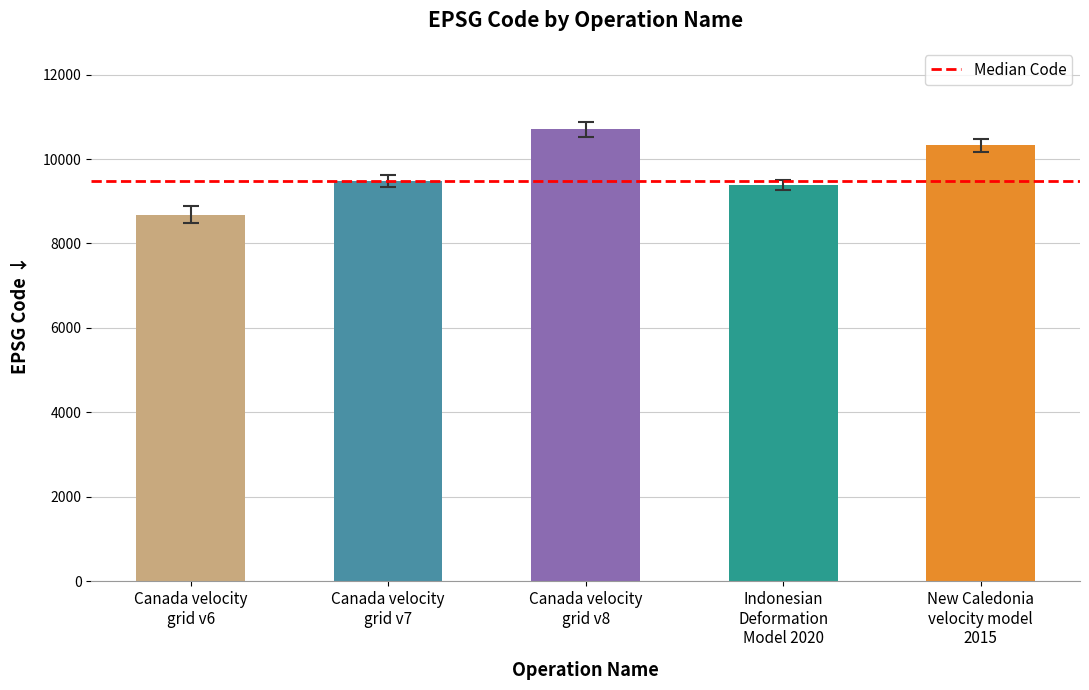

What is the change in value from Canada velocity
grid v8 to New Caledonia
velocity model
2015?

-384